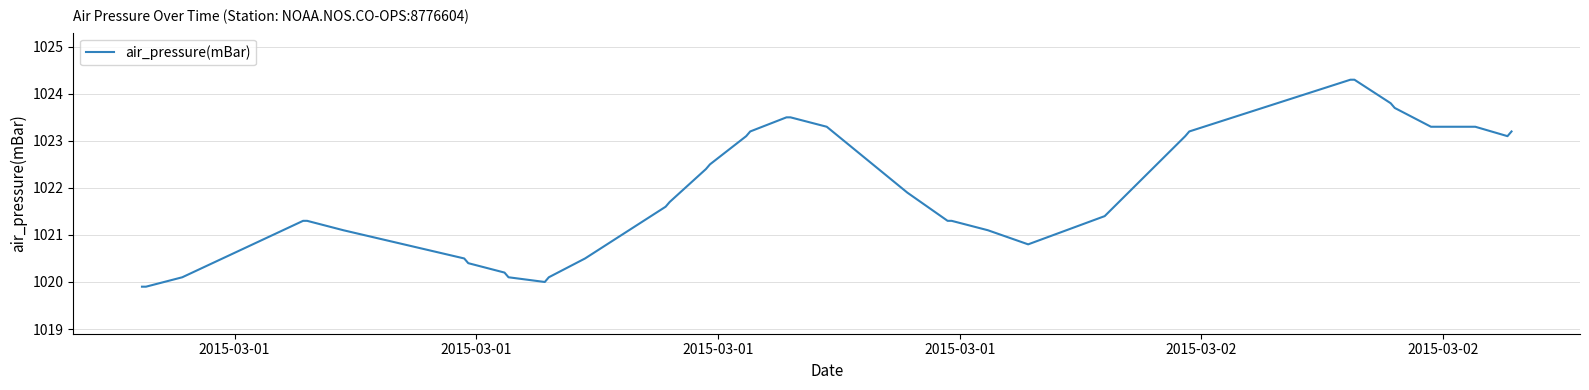

What is the smallest value displayed?

1019.9